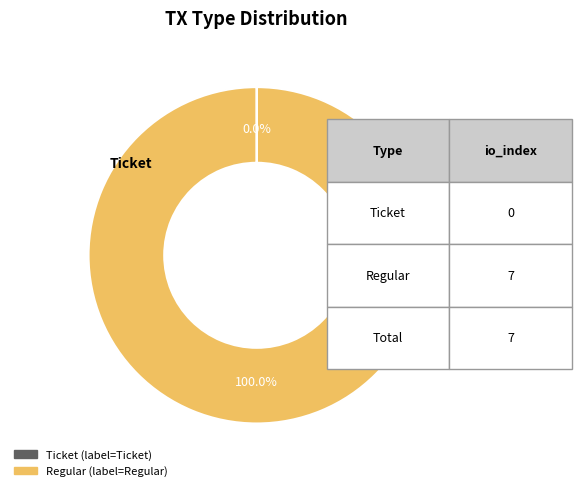

Is there any slice that represents more than half of the pie?

Yes